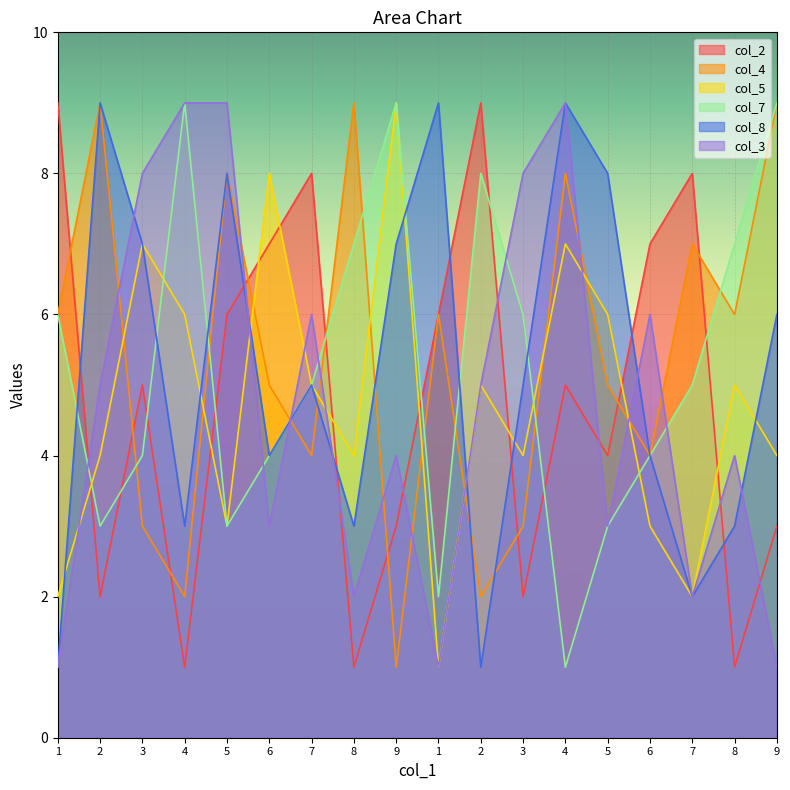

How many data points does each series have?

18